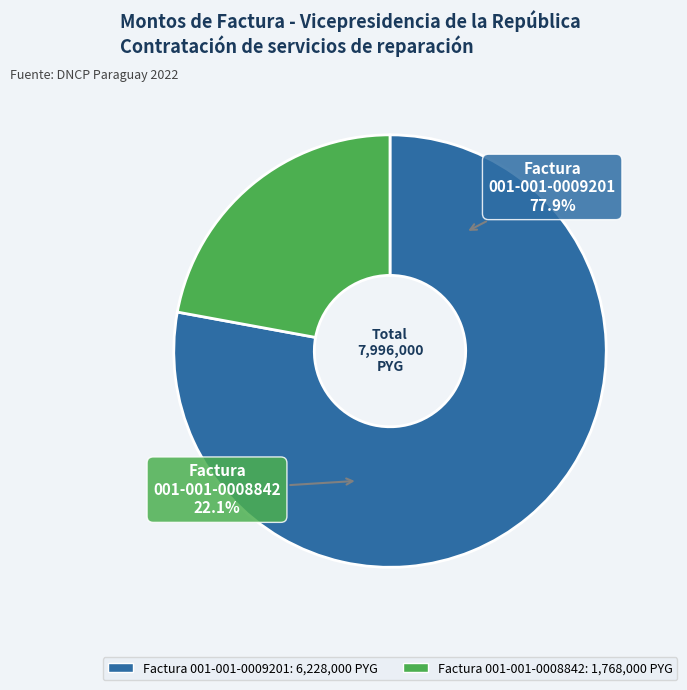

What is the smallest slice in the pie chart?

Factura 001-001-0008842